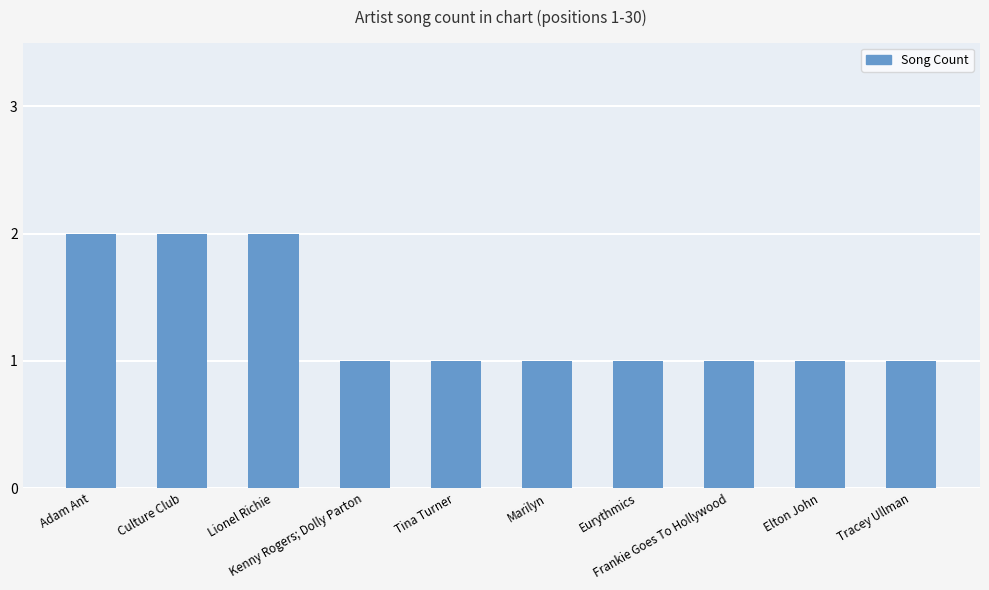

What is the sum of all values?

13